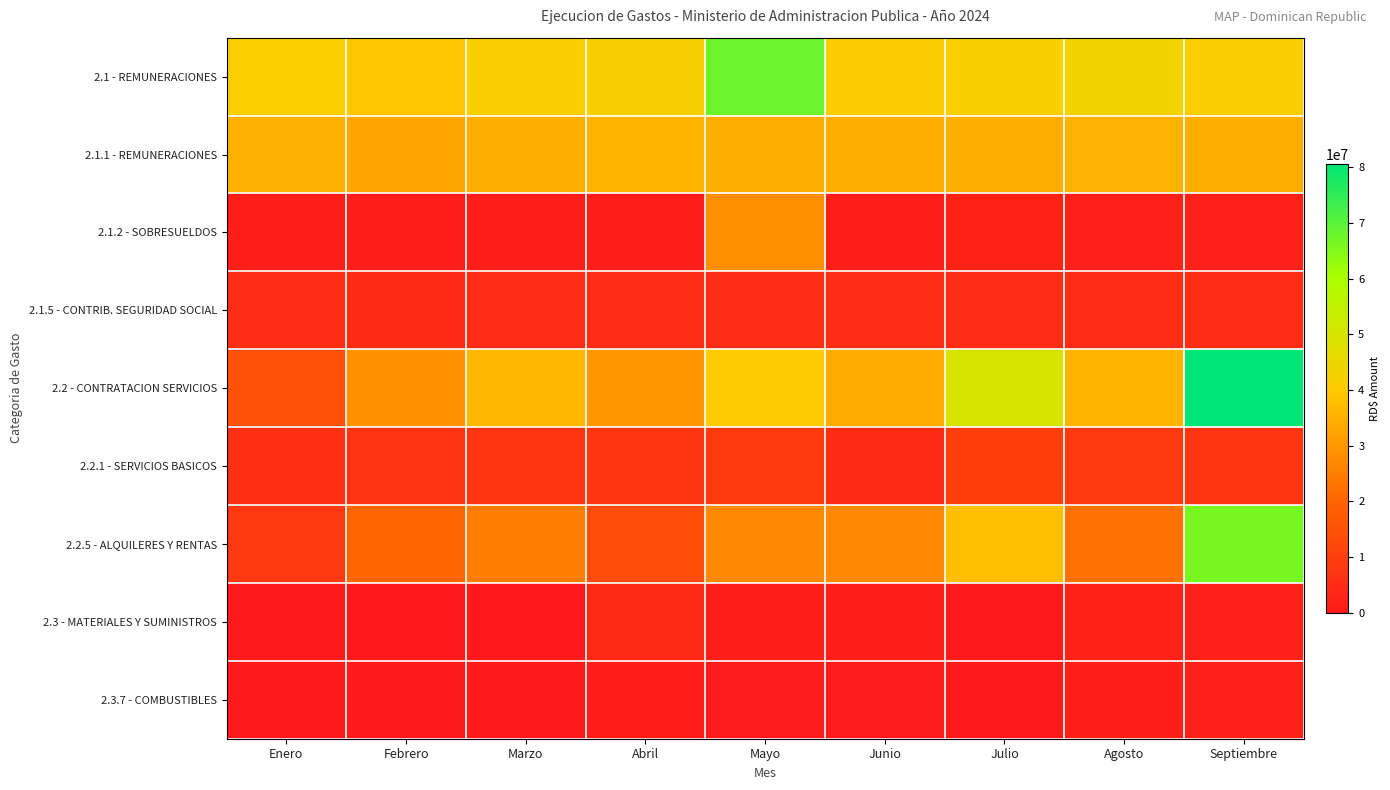

Reading right to left, what are all the values shown in this chart?

2.1 - REMUNERACIONES: Septiembre=41480985.9	Agosto=42715926.1	Julio=42060553.6	Junio=41083514.5	Mayo=68001833.0	Abril=42373143.0	Marzo=41324453.2	Febrero=39413281.3	Enero=41651474.4
2.1.1 - REMUNERACIONES: Septiembre=34455513.0	Agosto=35375841.8	Julio=34389843.7	Junio=34433743.8	Mayo=34634130.9	Abril=35647518.7	Marzo=34625371.0	Febrero=32927066.9	Enero=35032327.2
2.1.2 - SOBRESUELDOS: Septiembre=1833000.0	Agosto=2025792.2	Julio=2579669.5	Junio=1453239.2	Mayo=28202885.6	Abril=1453200.0	Marzo=1575000.0	Febrero=1546000.0	Enero=1547466.7
2.1.5 - CONTRIB. SEGURIDAD SOCIAL: Septiembre=5192472.9	Agosto=5286729.1	Julio=5091040.3	Junio=5196531.5	Mayo=5164816.5	Abril=5272424.3	Marzo=5124082.2	Febrero=4940214.4	Enero=5071680.5
2.2 - CONTRATACION SERVICIOS: Septiembre=80656704.2	Agosto=35833187.0	Julio=49513112.6	Junio=33645202.9	Mayo=40579861.1	Abril=29798734.0	Marzo=36455074.9	Febrero=29132083.8	Enero=14503409.2
2.2.1 - SERVICIOS BASICOS: Septiembre=7500054.4	Agosto=8382498.9	Julio=9680323.8	Junio=5024263.0	Mayo=9038760.8	Abril=7356920.7	Marzo=7321838.3	Febrero=6854376.5	Enero=6229460.7
2.2.5 - ALQUILERES Y RENTAS: Septiembre=66295839.0	Agosto=22802105.6	Julio=37581868.5	Junio=27198183.4	Mayo=27158409.6	Abril=13856588.4	Marzo=24852743.1	Febrero=20203352.7	Enero=8064309.7
2.3 - MATERIALES Y SUMINISTROS: Septiembre=2021324.6	Agosto=2259035.2	Julio=131620.0	Junio=1137492.5	Mayo=1491345.1	Abril=4544952.3	Marzo=216812.2	Febrero=237248.0	Enero=0.0
2.3.7 - COMBUSTIBLES: Septiembre=1852480.0	Agosto=1709000.0	Julio=0.0	Junio=560631.6	Mayo=603500.0	Abril=647500.0	Marzo=120000.0	Febrero=0.0	Enero=0.0